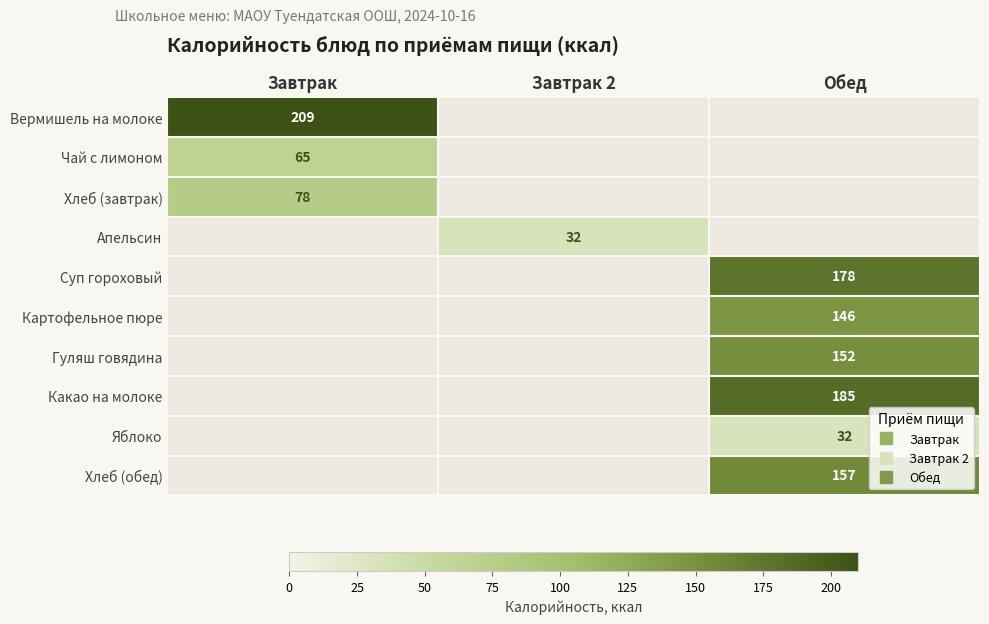

Between Завтрак 2 and Обед, which is larger?

Обед